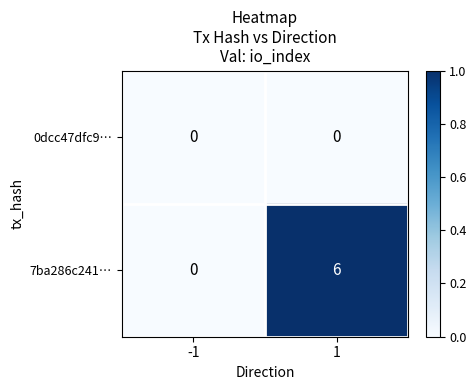

Count the number of data series in this chart.

2